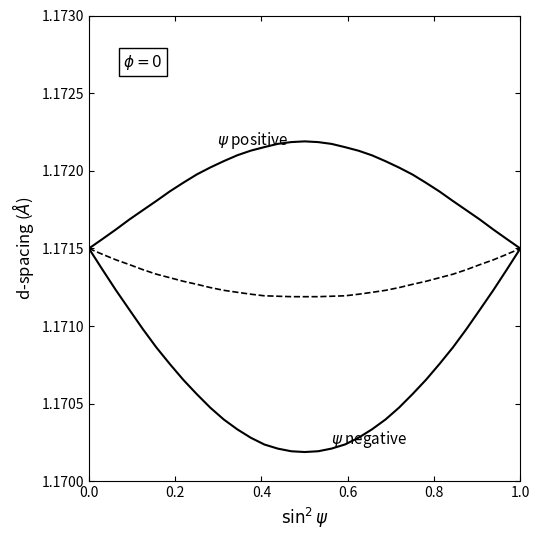

How many lines are shown in the chart?

3